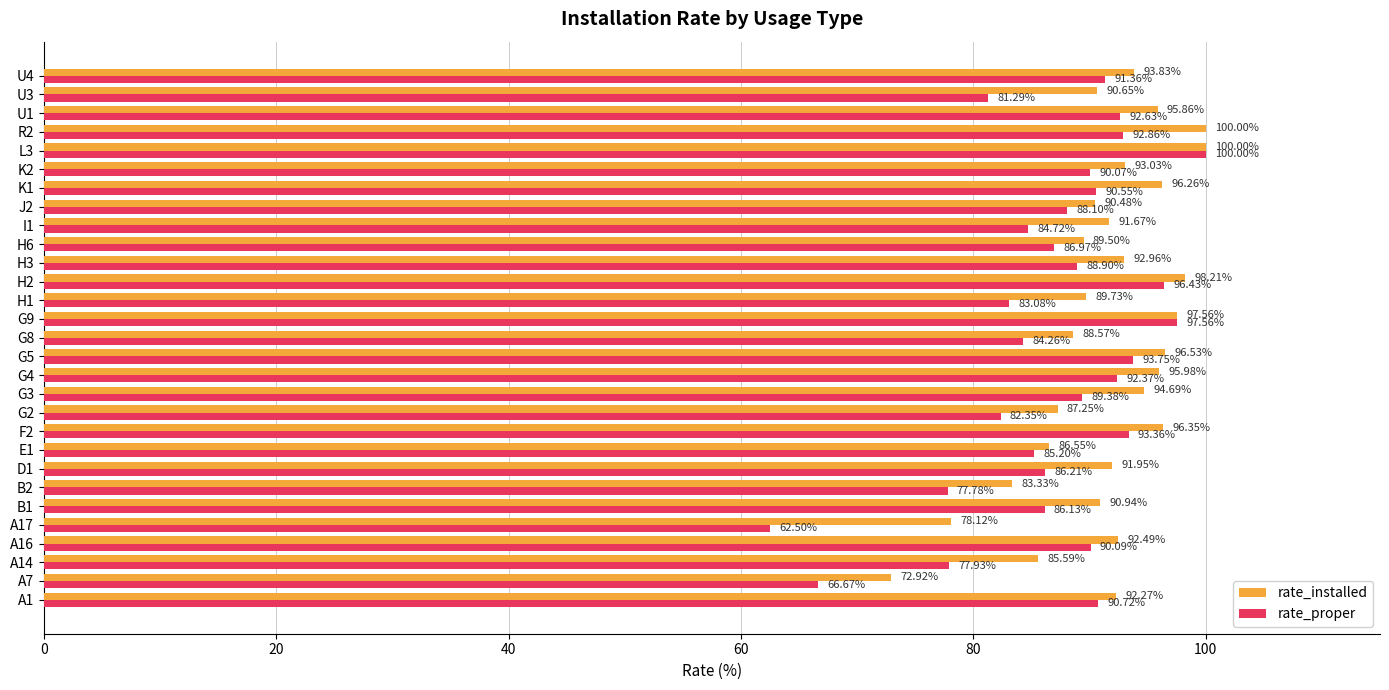

What are all the series names shown in the legend?

rate_installed, rate_proper